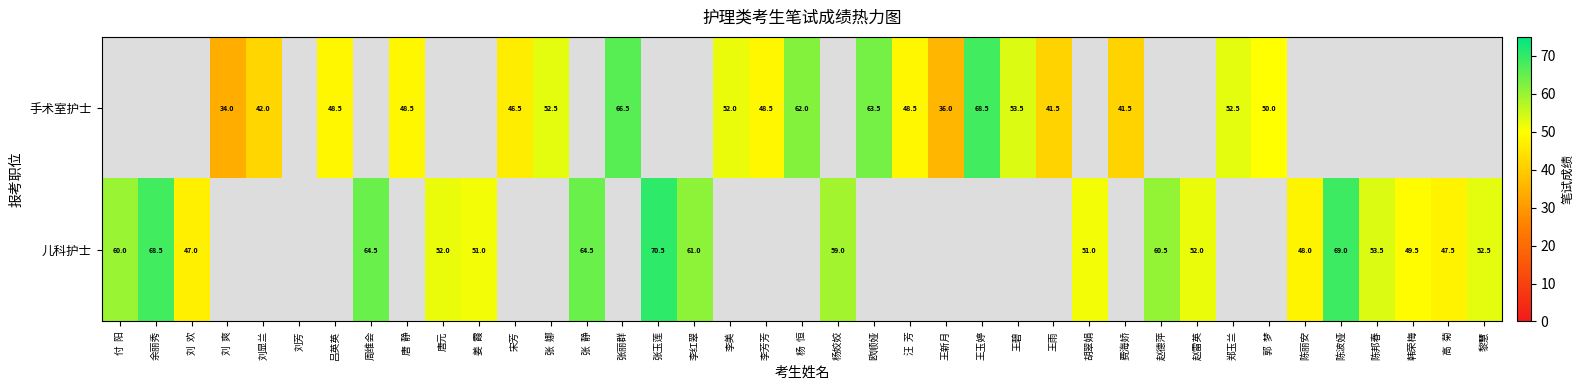

Count the number of categories in the chart.

39